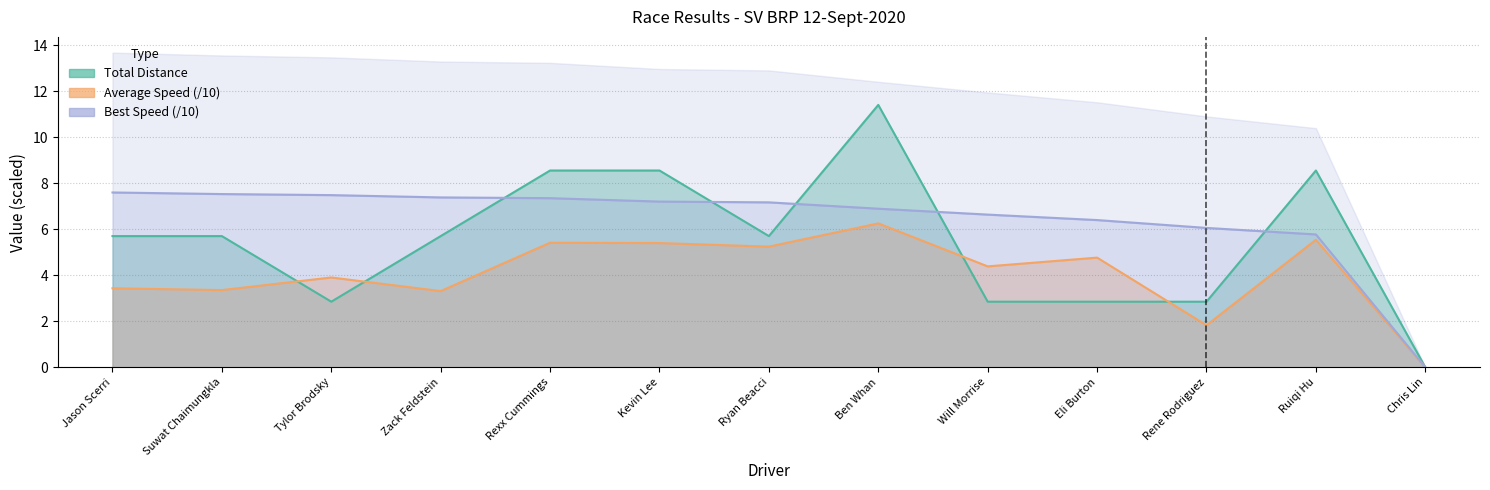

What is the difference between the highest and lowest values at Will Morrise?

3.8